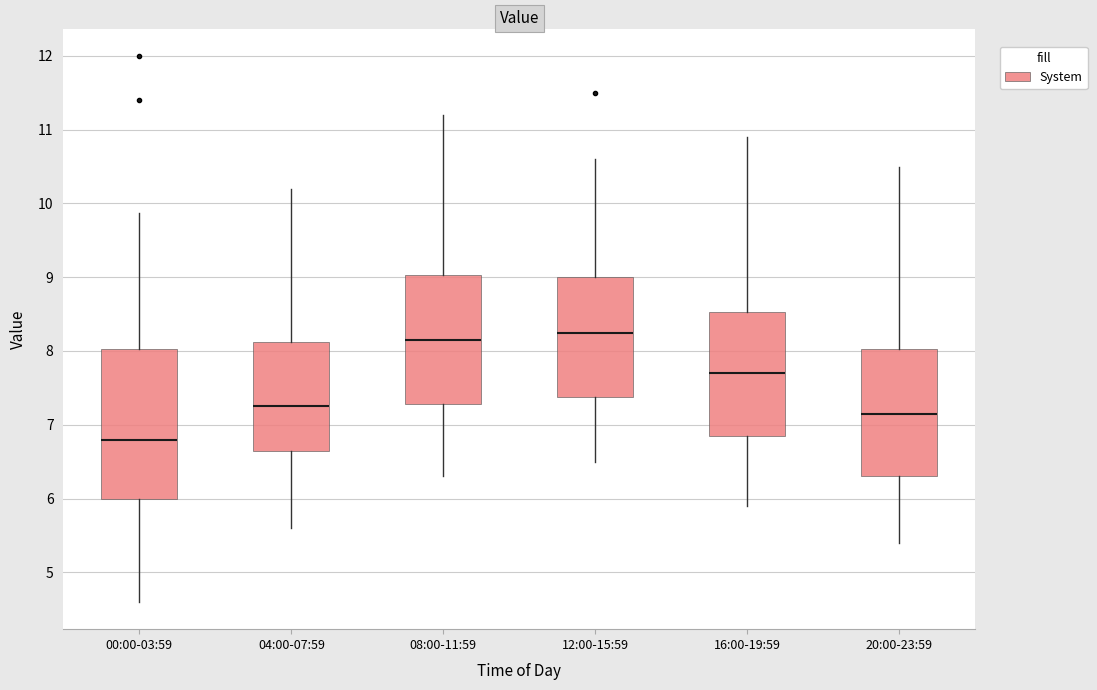

Which box is the tallest, from its lower edge to its upper edge?

00:00-03:59